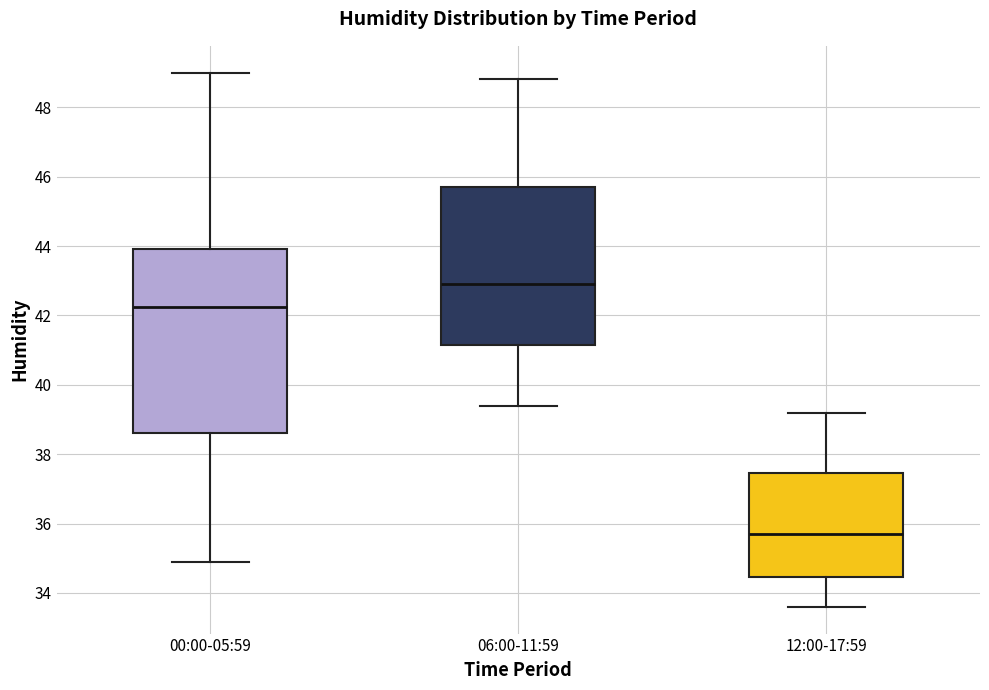

Comparing the boxes themselves (not the whiskers), which one is the tallest?

00:00-05:59